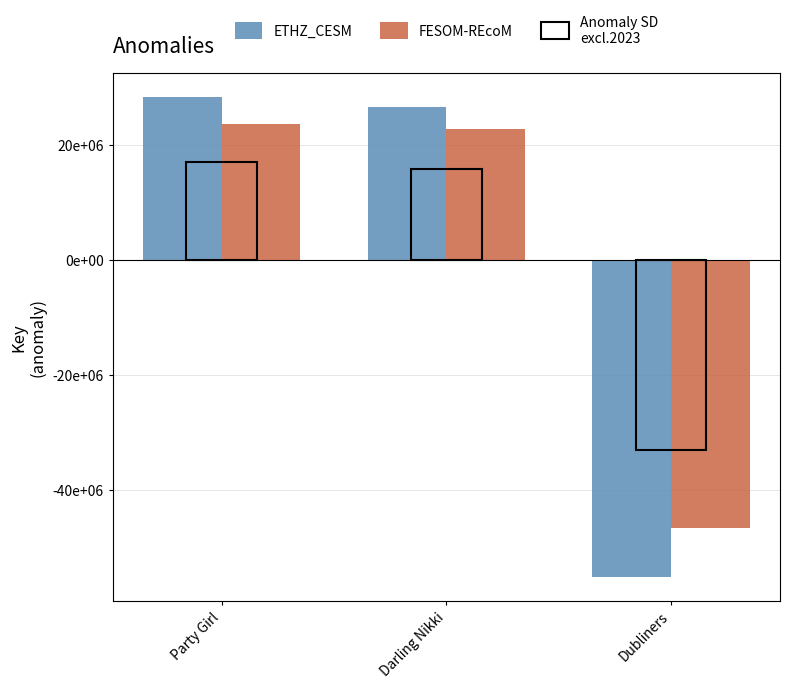

At which category is the sum across all series the highest?

Party Girl